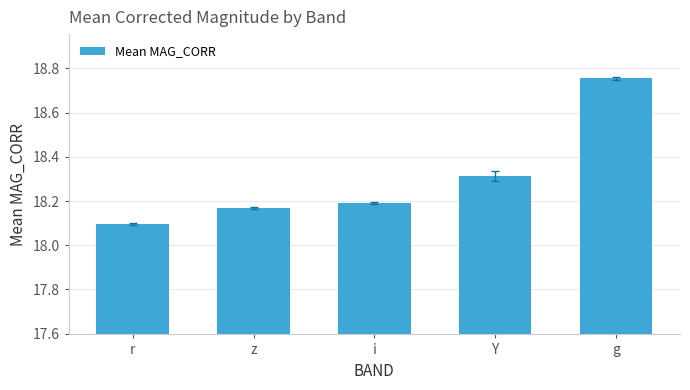

Between r and i, which is larger?

i